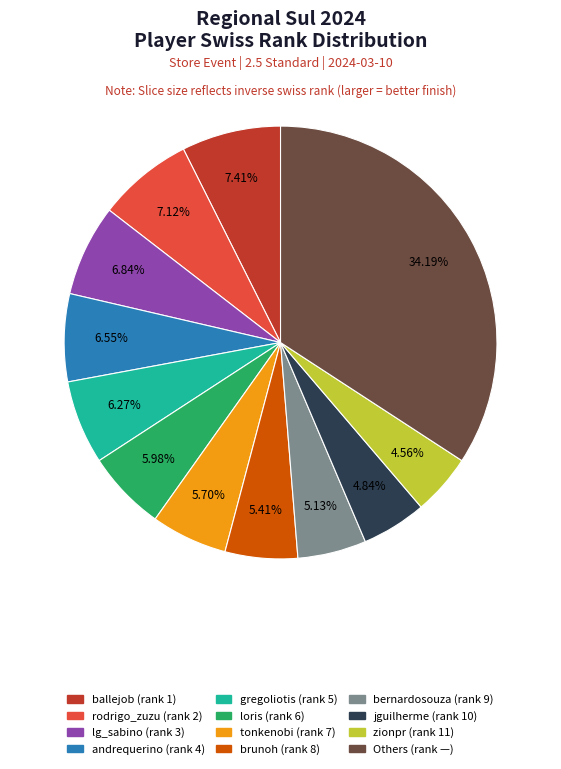

How many segments does this pie chart have?

12